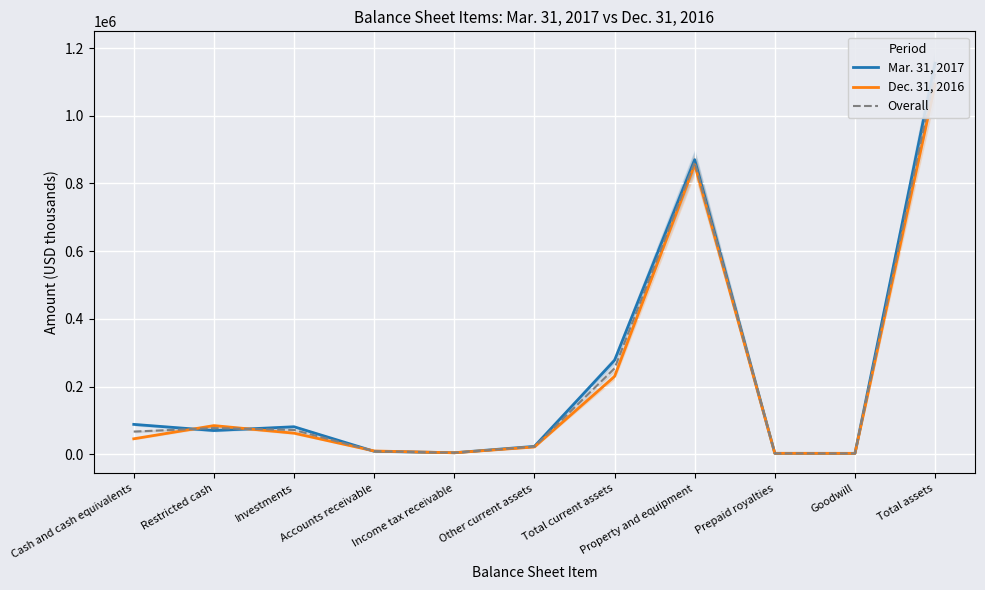

How many lines are shown in the chart?

3